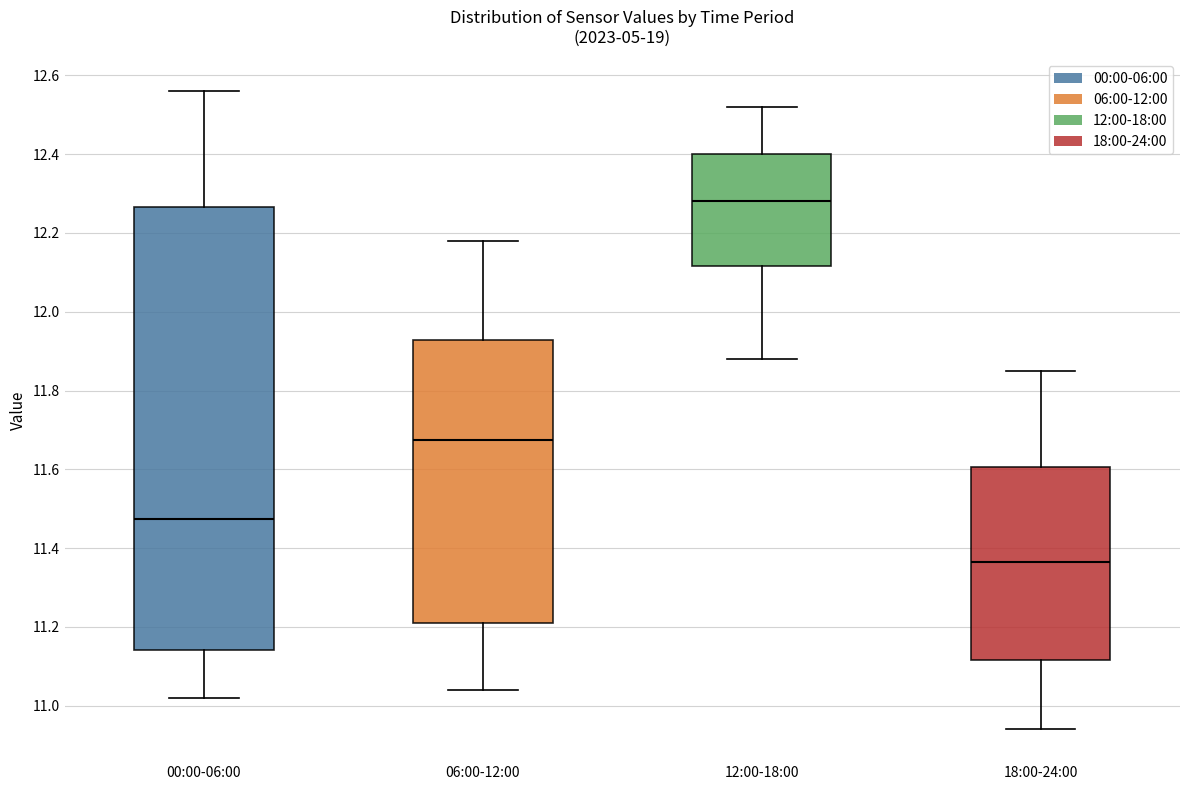

Where does the upper whisker of the box for 00:00-06:00 end on the y-axis? The values are not printed on the chart, so give them approximately, as read against the axis.

12.56